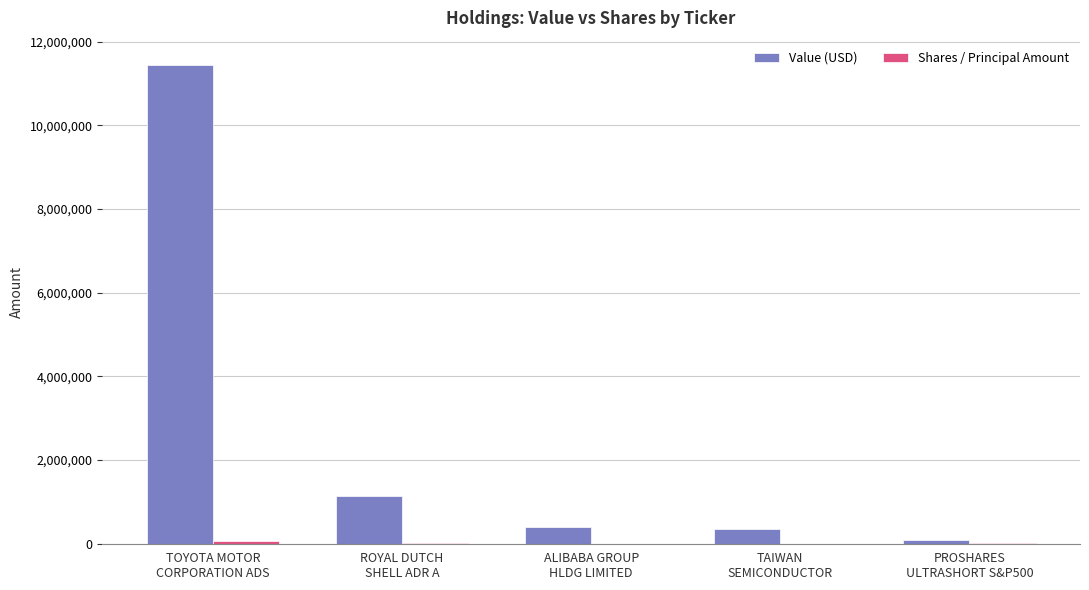

Which series has the largest total across all categories?

Value (USD)